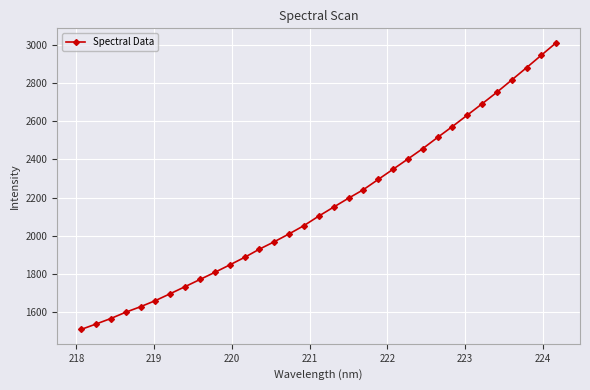

What is the minimum value shown in the chart?

1507.3